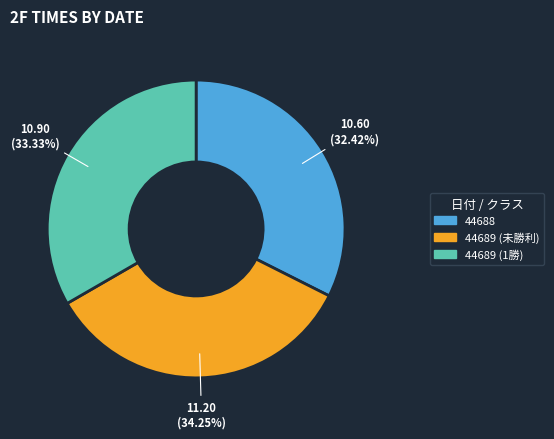

Count the number of slices in the pie.

3